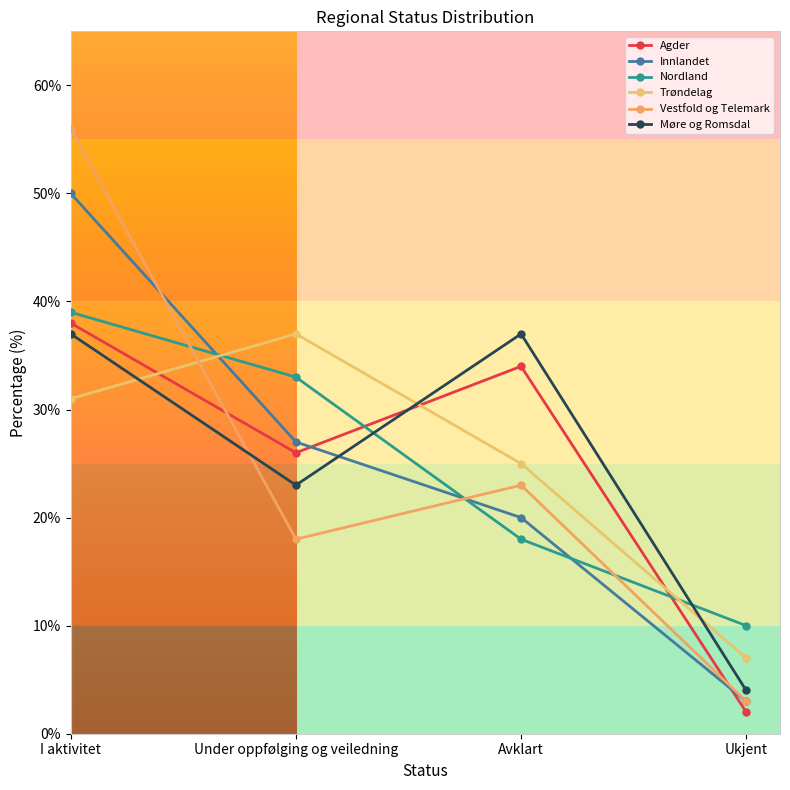

Which series has the largest range (max minus min)?

Vestfold og Telemark